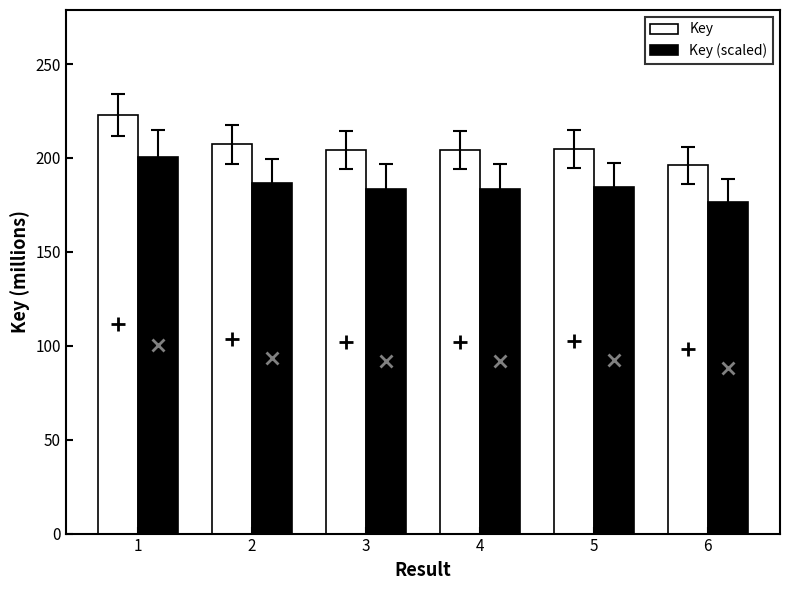

Which series has the largest total across all categories?

Key